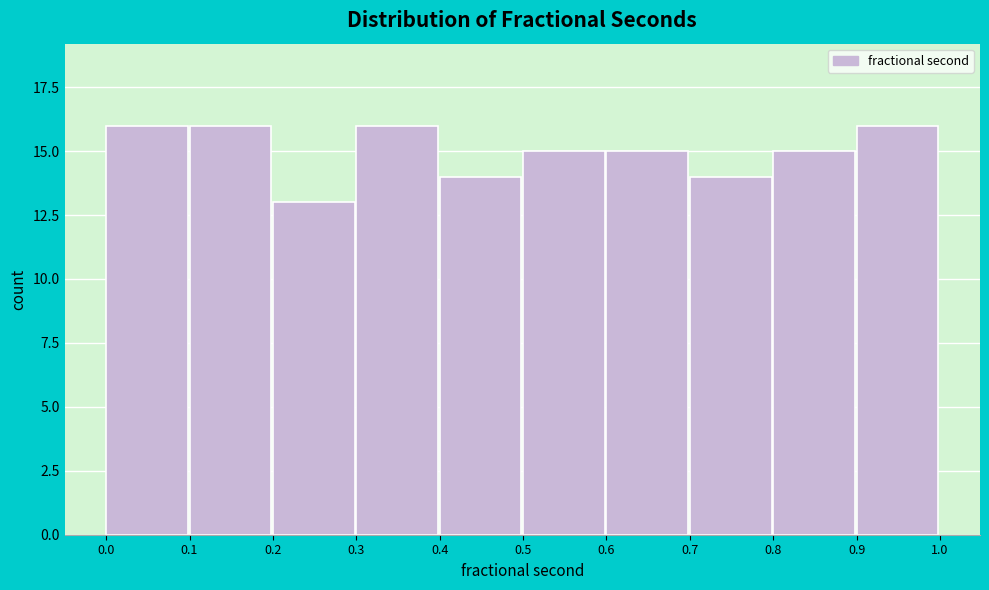

Reading right to left, extract all data points from this chart.

0.9=16	0.8=15	0.7=14	0.6=15	0.5=15	0.4=14	0.3=16	0.2=13	0.1=16	0.0=16